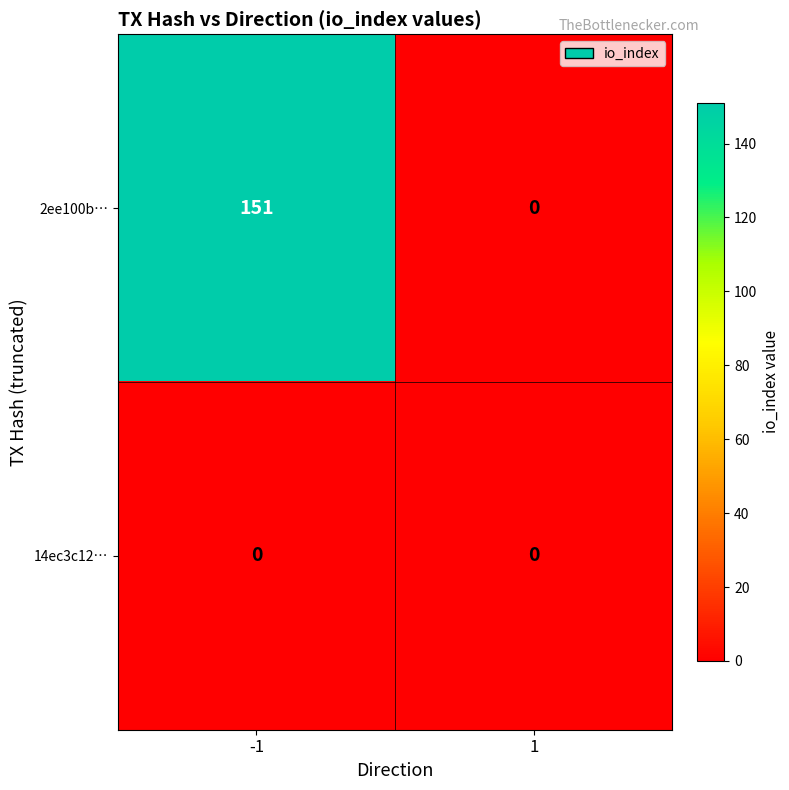

What is the sum of the 2ee100b… values at 1 and -1?

151